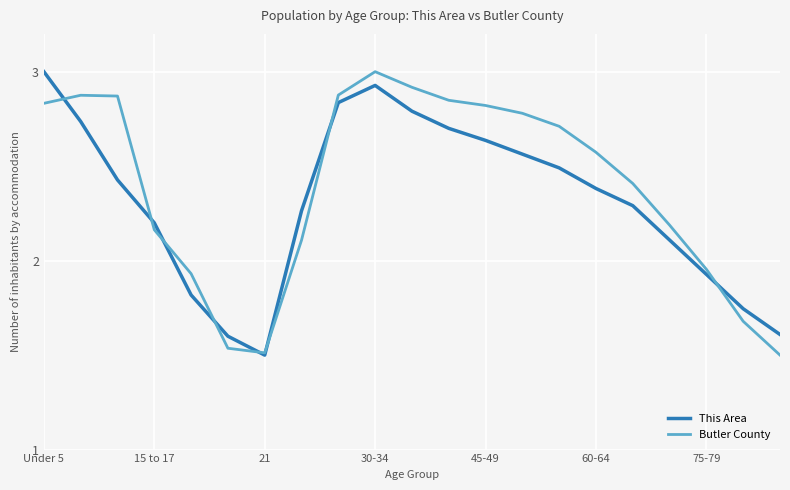

What is the maximum value shown in the chart?

3.0